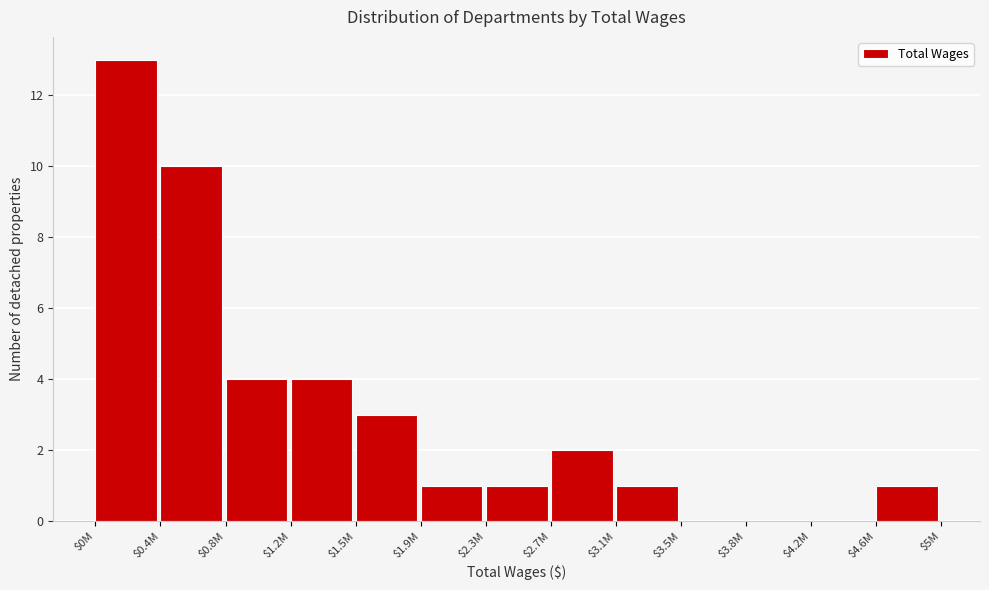

Which category has the highest value across all series?

$0M